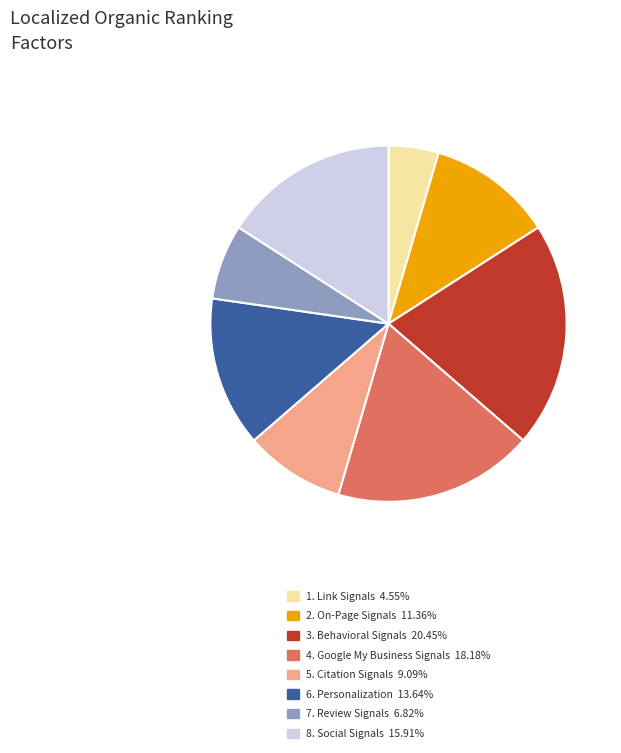

Does 3. Behavioral Signals 20.45% represent more than half of the total?

No